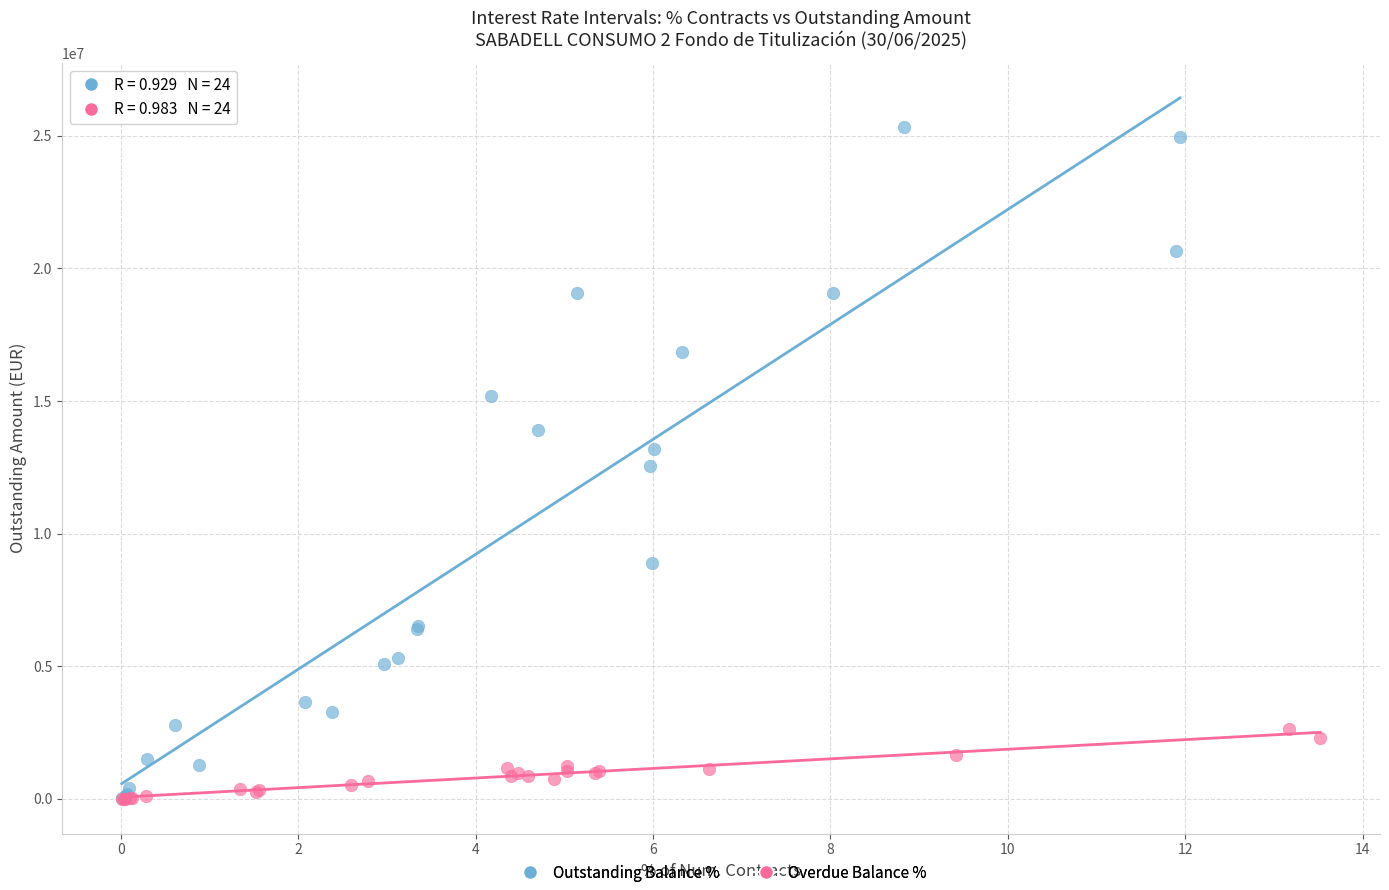

Which series has the largest Y range (max minus min)?

Outstanding Balance %